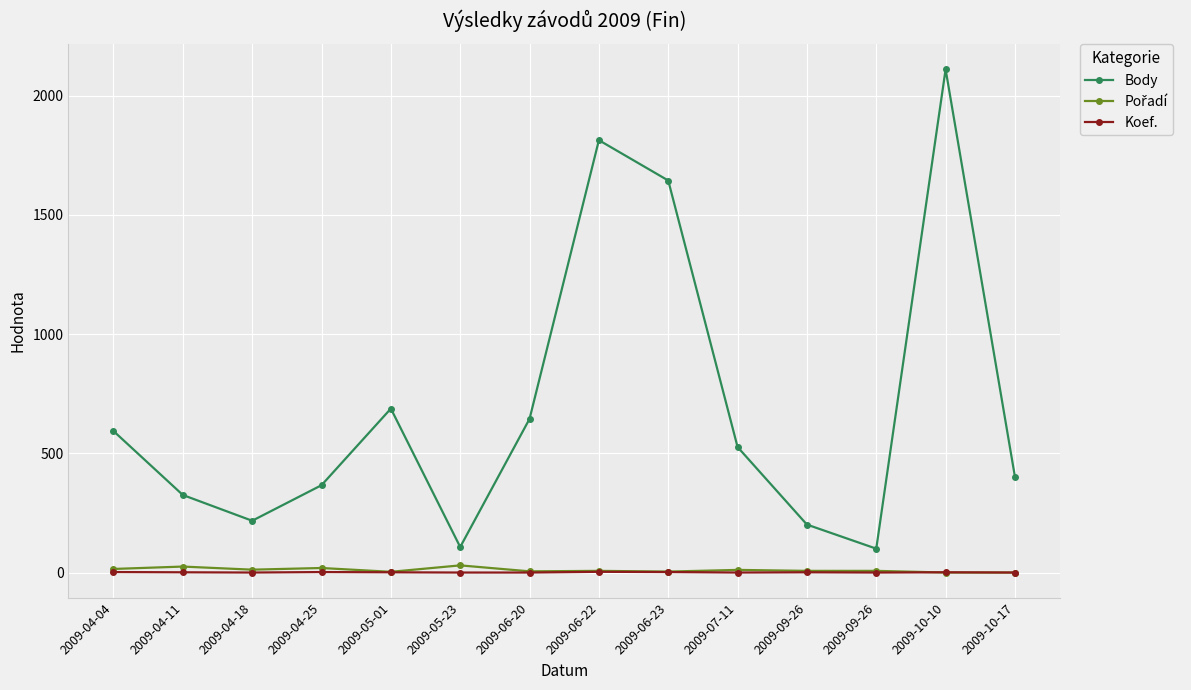

What is the label of the 3rd point from the left?

2009-04-18